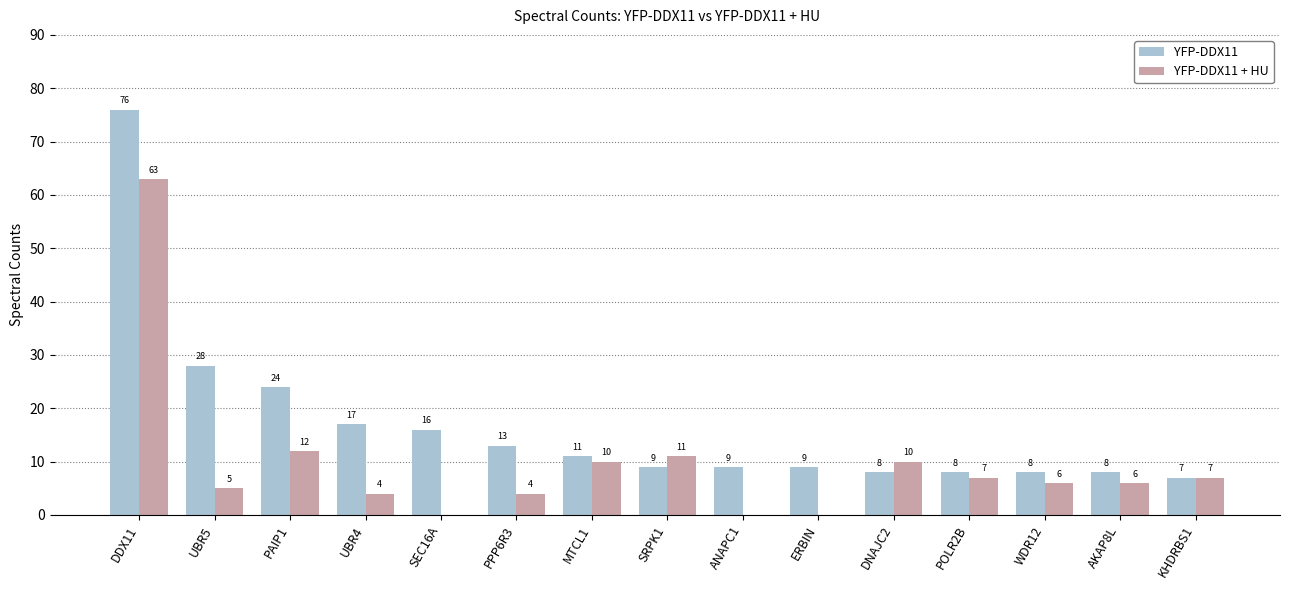

Which series has the widest spread of values?

YFP-DDX11